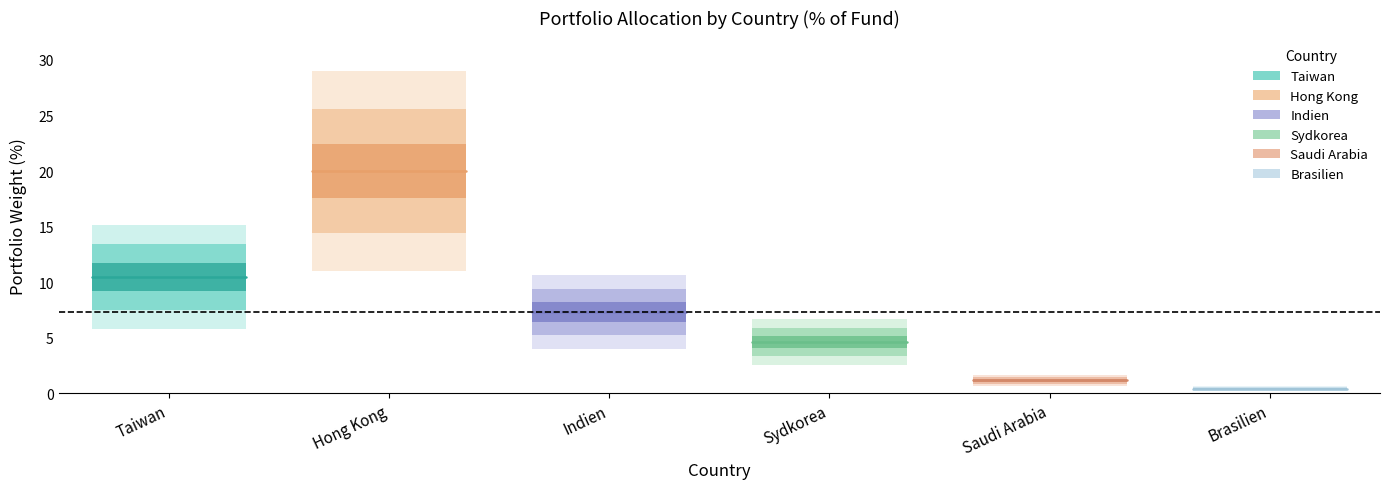

Is it true that Hong Kong equals 29.8 at Hong Kong?

False